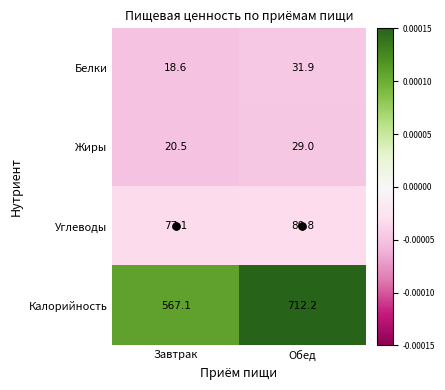

Which series has the largest total across all categories?

Калорийность